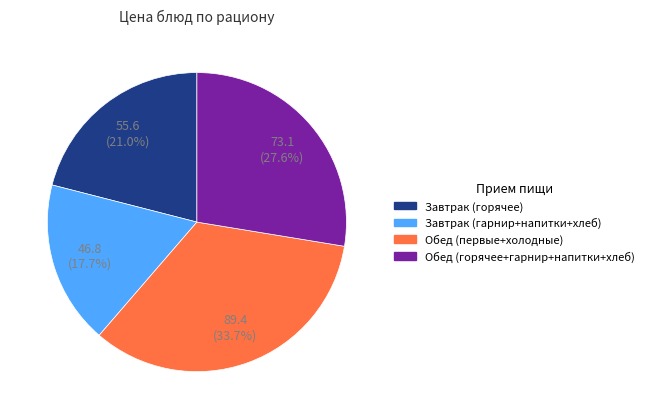

Does any single category account for the majority?

No